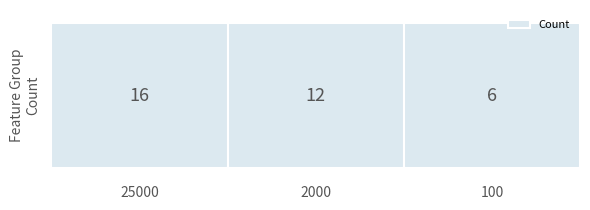

What is the value of the 3rd bar from the left?

6